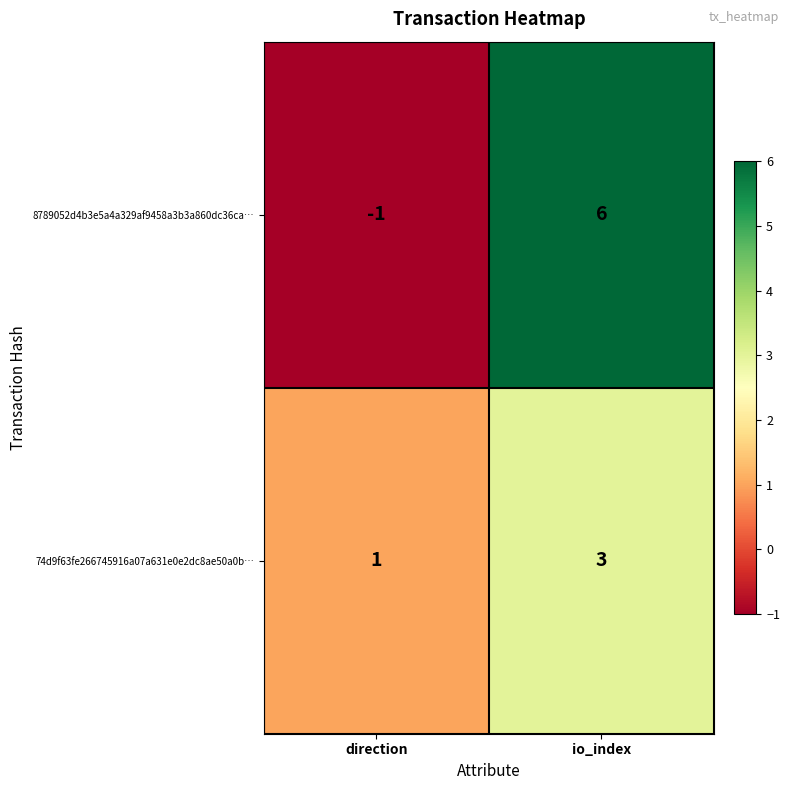

At which category does the chart reach its peak across all series?

io_index